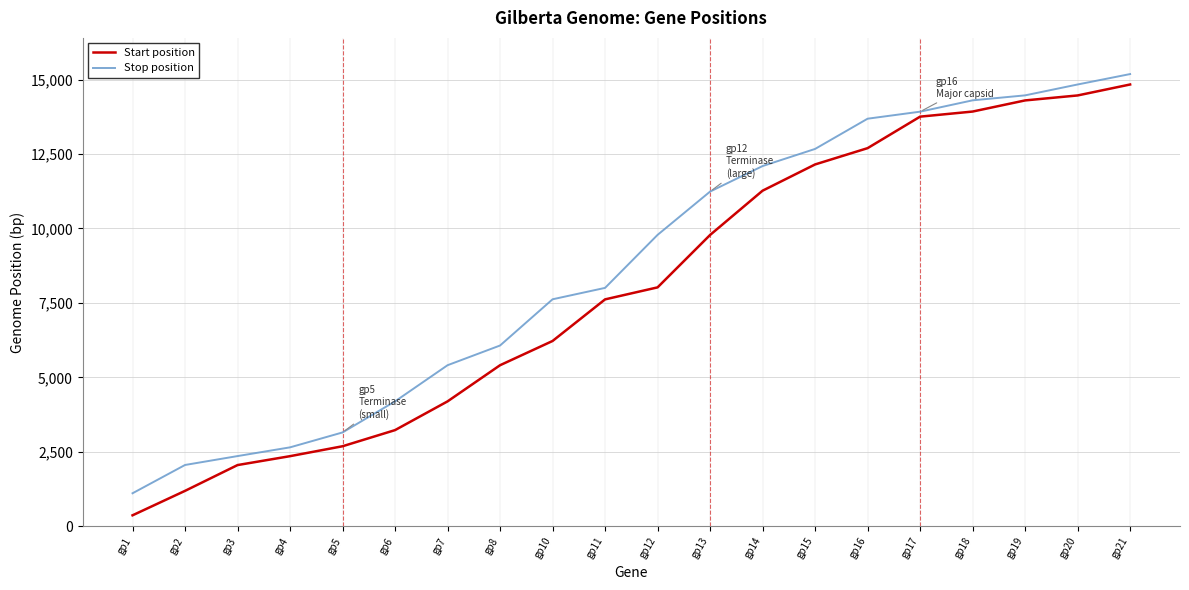

Rank the series at gp6 from highest to lowest value.

Stop position, Start position